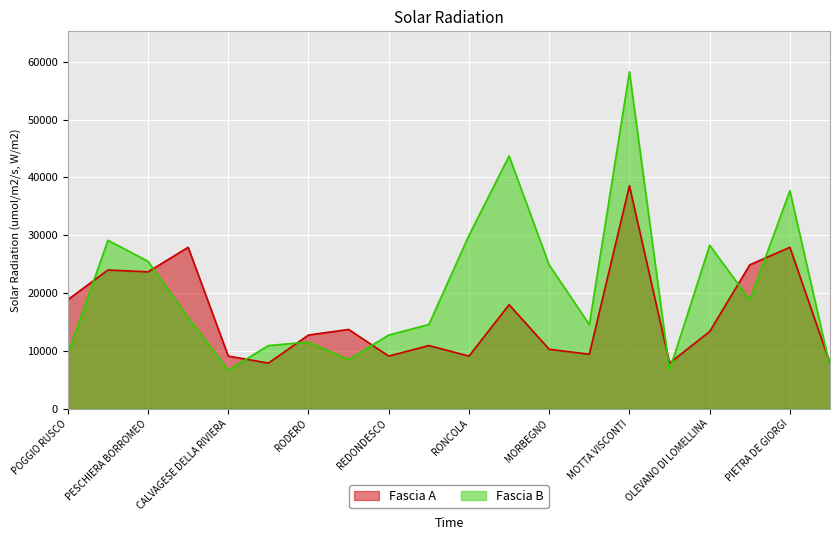

Which series ends up on top after the final intersection of Fascia A and Fascia B?

Fascia A